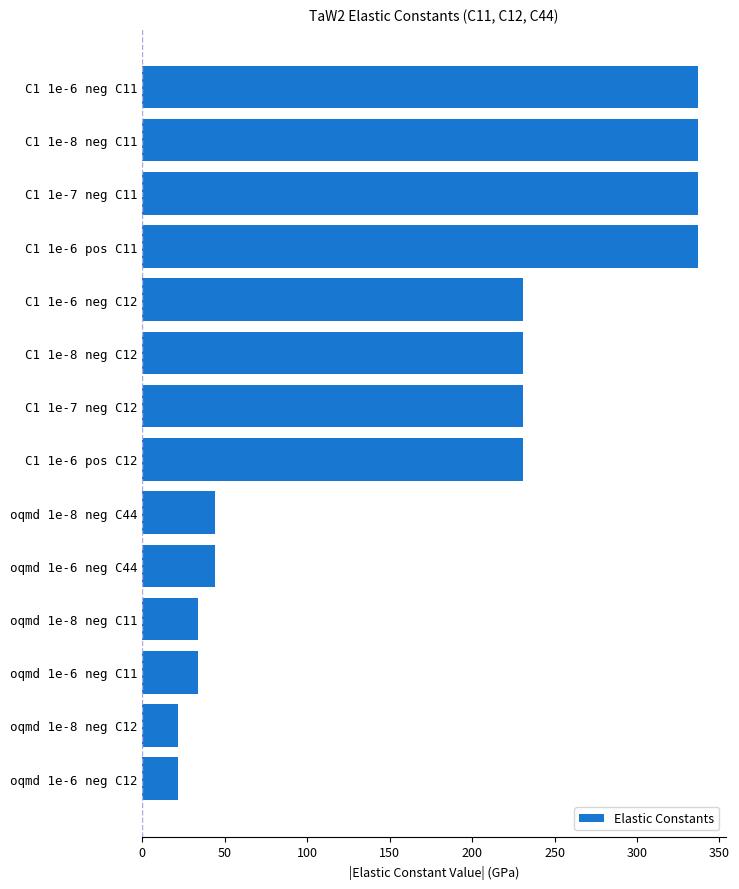

What is the value of the 7th bar from the top?

230.6